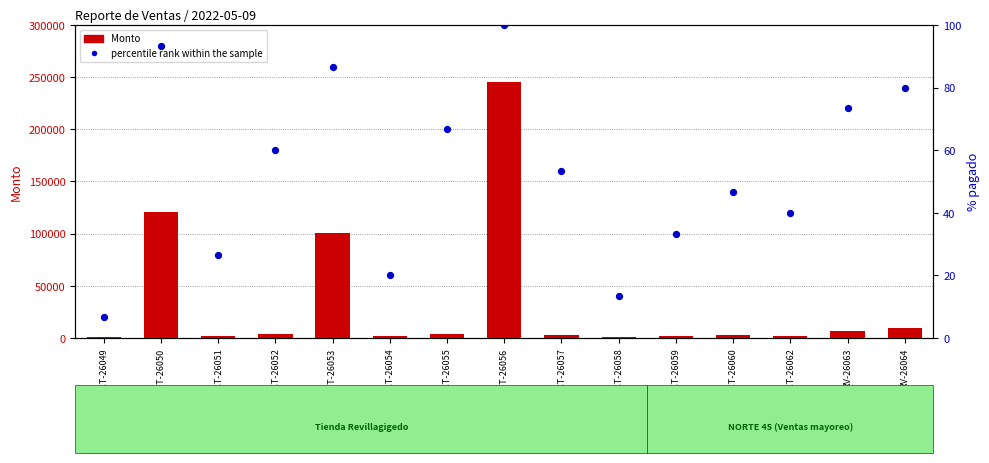

What are all the series names shown in the legend?

Monto, percentile rank within the sample